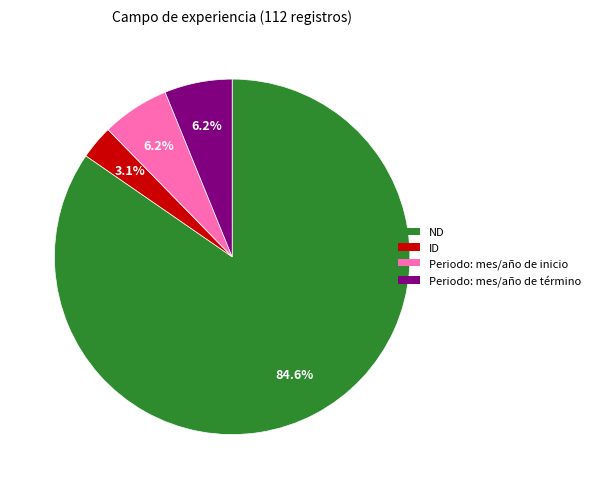

Is there a majority slice in this chart?

Yes